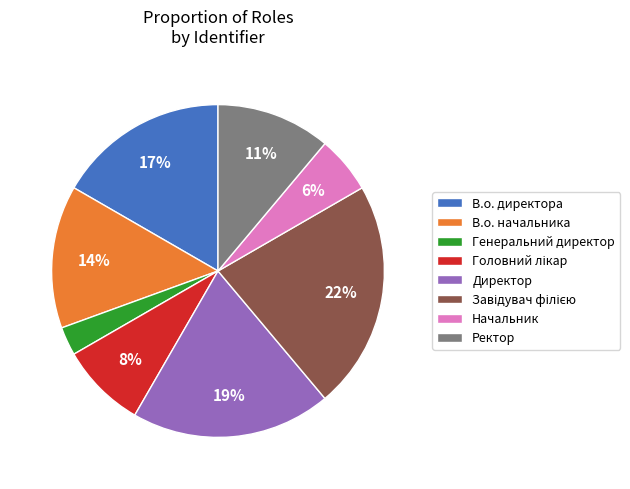

To the nearest percent, what portion does Ректор represent?

11%